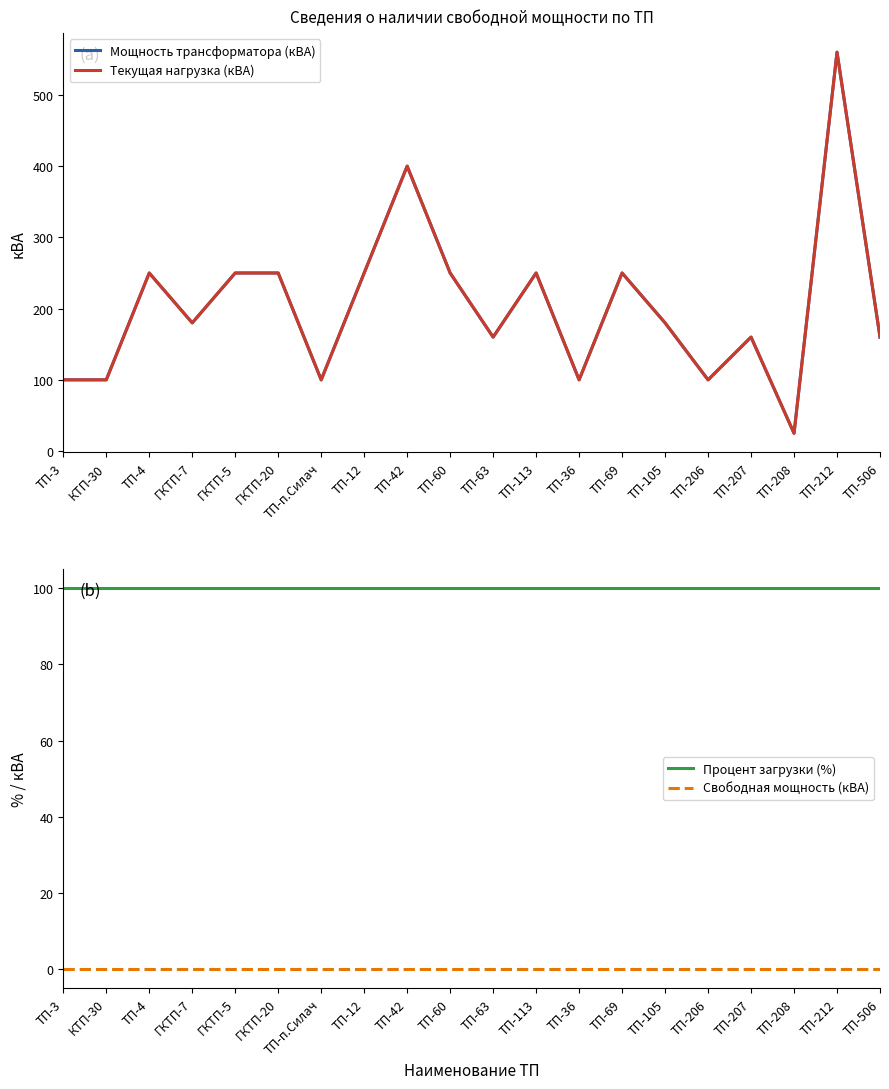

What are all the series names shown in the legend?

Мощность трансформатора (кВА), Текущая нагрузка (кВА), Процент загрузки (%), Свободная мощность (кВА)